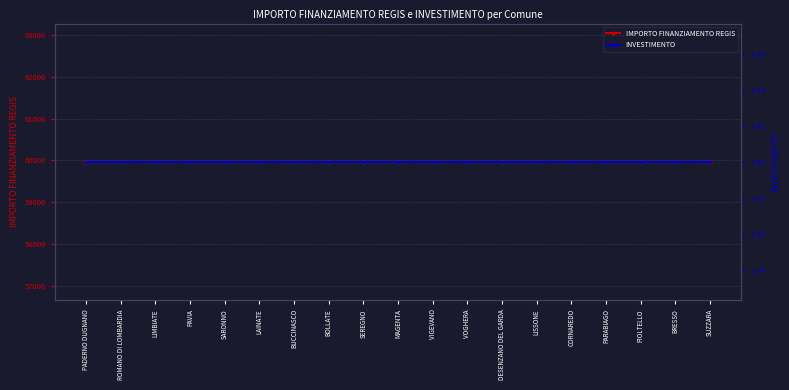

What is the sum of the INVESTIMENTO values at LIMBIATE and SEREGNO?

2.8